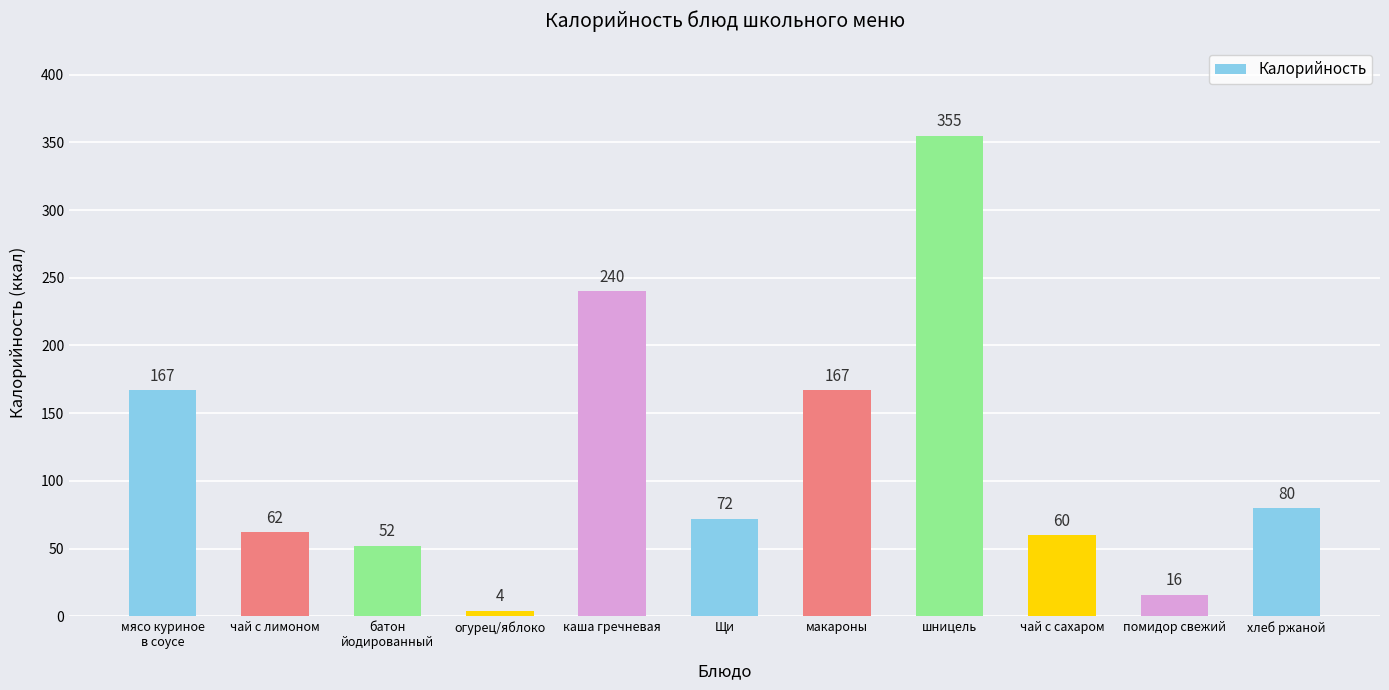

What is the label of the 3rd bar from the left?

батон
йодированный